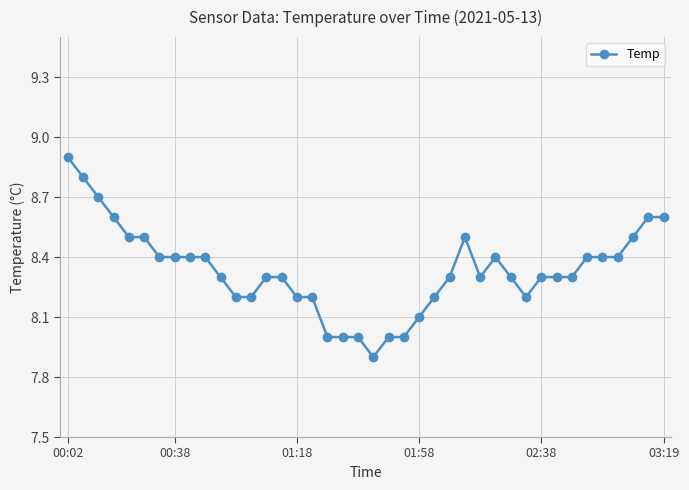

Reading right to left, list all the values displayed in this chart.

8.6	8.6	8.5	8.4	8.4	8.4	8.3	8.3	8.3	8.2	8.3	8.4	8.3	8.5	8.3	8.2	8.1	8.0	8.0	7.9	8.0	8.0	8.0	8.2	8.2	8.3	8.3	8.2	8.2	8.3	8.4	8.4	8.4	8.4	8.5	8.5	8.6	8.7	8.8	8.9